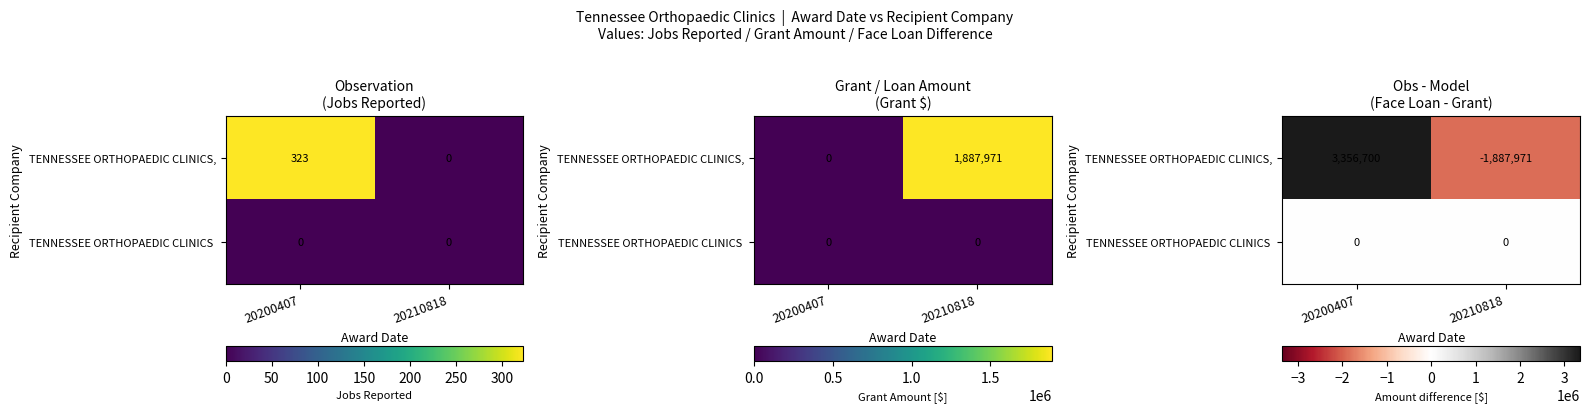

List the series in order of their peak value, lowest first.

TENNESSEE ORTHOPAEDIC CLINICS, TENNESSEE ORTHOPAEDIC CLINICS,